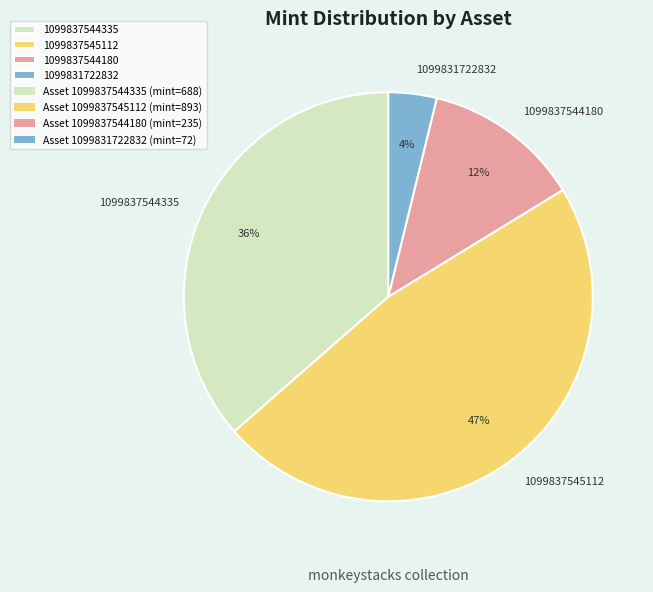

How many segments does this pie chart have?

4